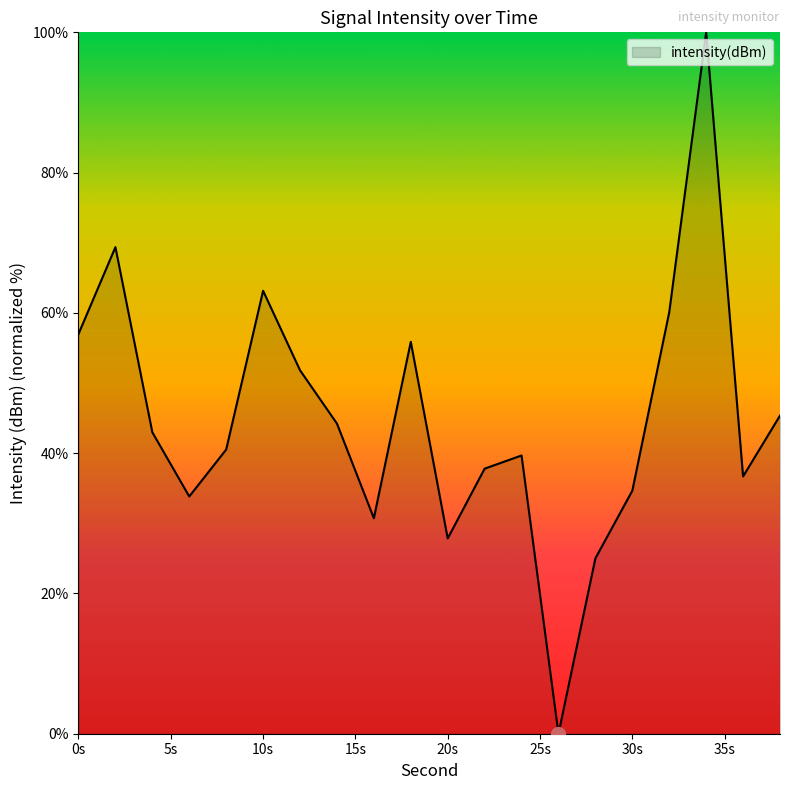

What is the maximum value shown in the chart?

100.0